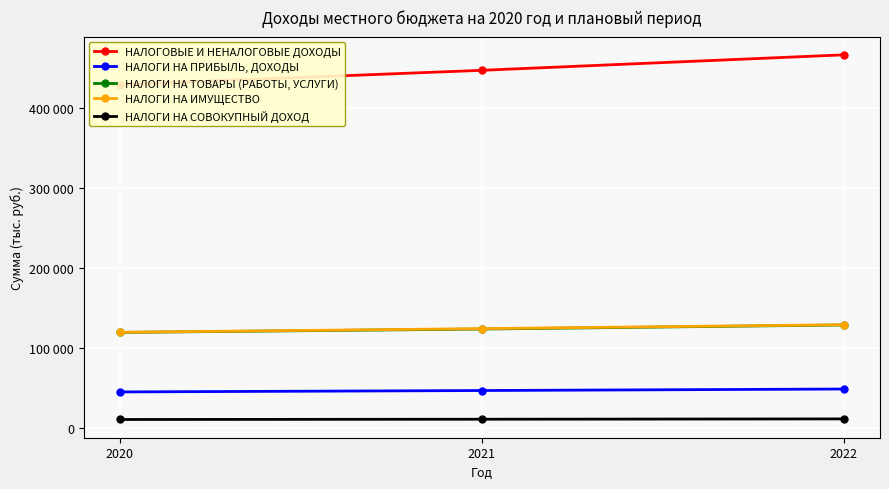

Which label corresponds to the largest value in the chart?

2022